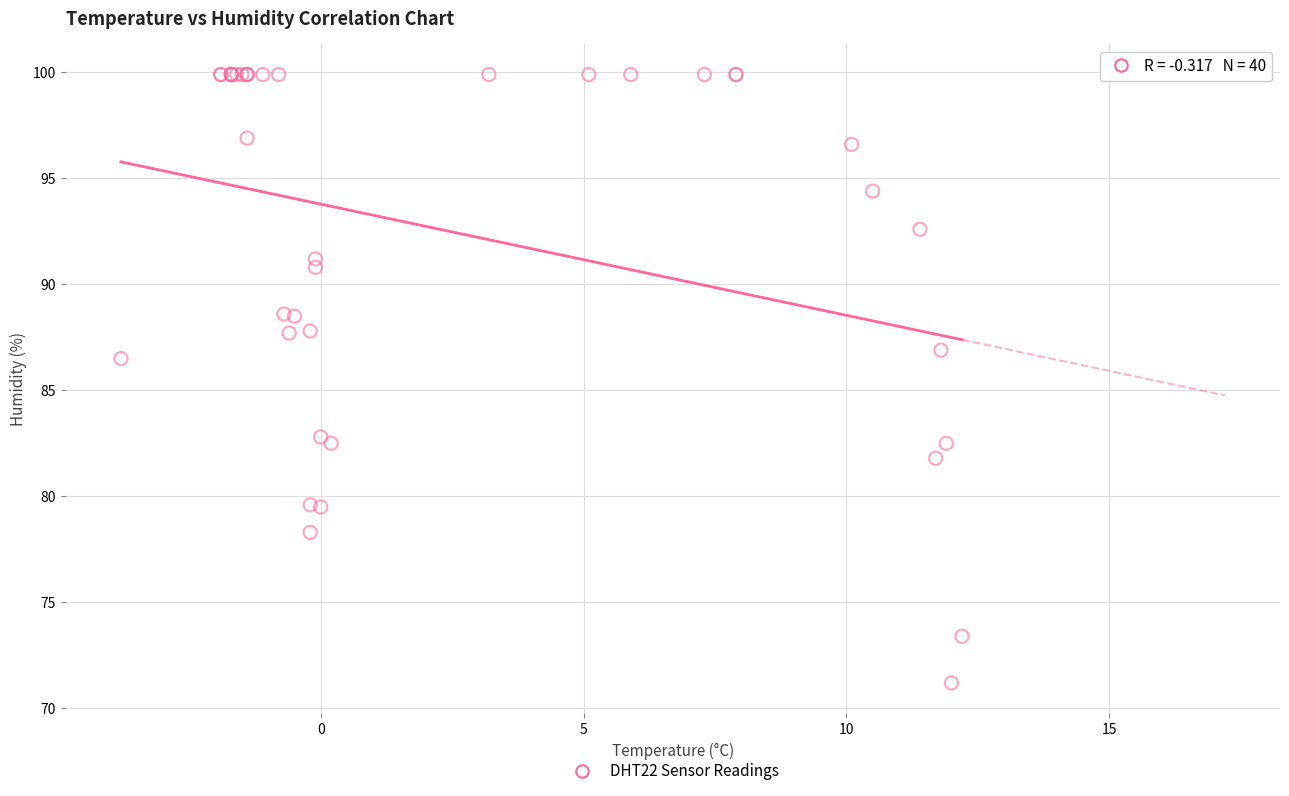

What Y value in the scatter plot is closest to 85?

86.5